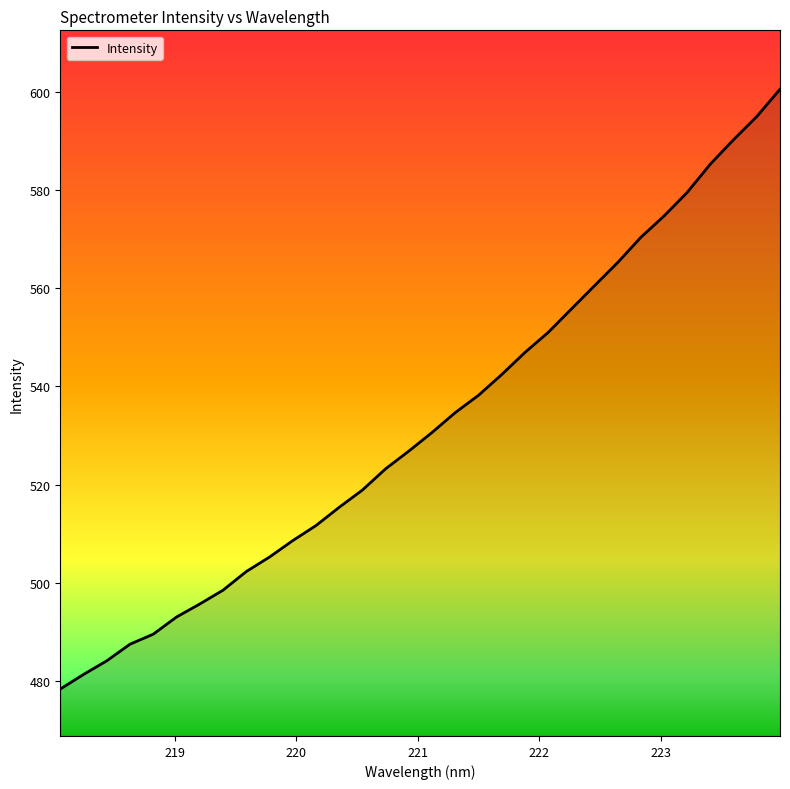

What is the difference between the maximum and minimum values?

122.3